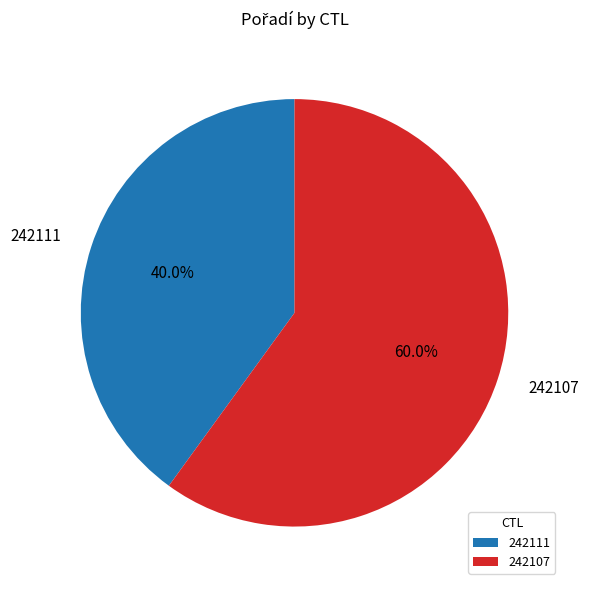

Does any single category account for the majority?

Yes